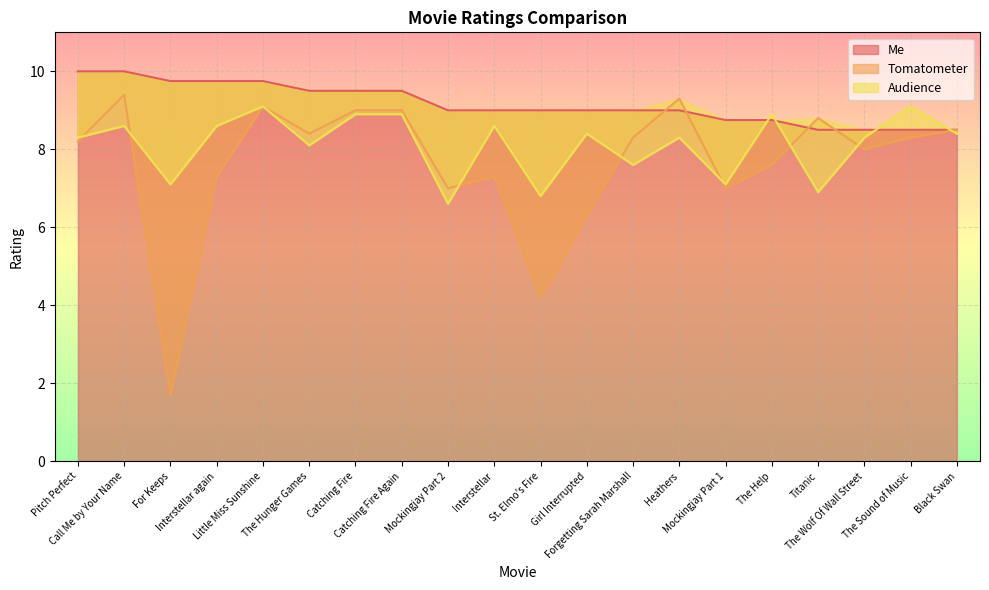

What is the label of the 16th point from the left?

The Help